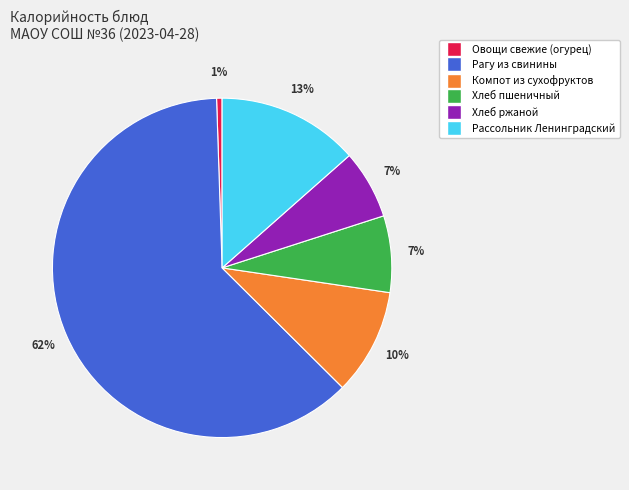

To the nearest percent, what is the average slice percentage?

17%